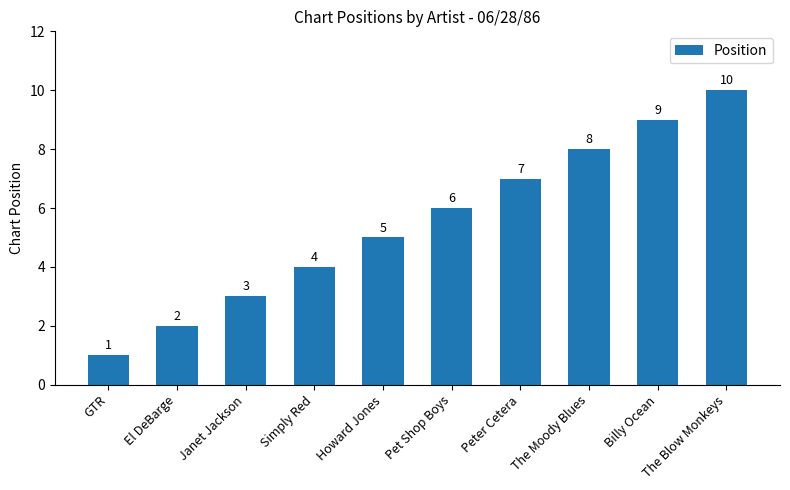

List the labels in order of value, largest first.

The Blow Monkeys, Billy Ocean, The Moody Blues, Peter Cetera, Pet Shop Boys, Howard Jones, Simply Red, Janet Jackson, El DeBarge, GTR